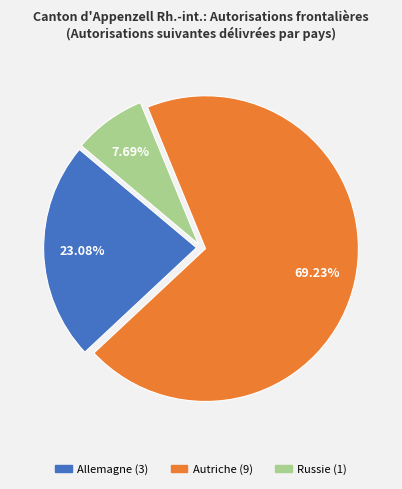

To the nearest percent, what is the average slice percentage?

33%